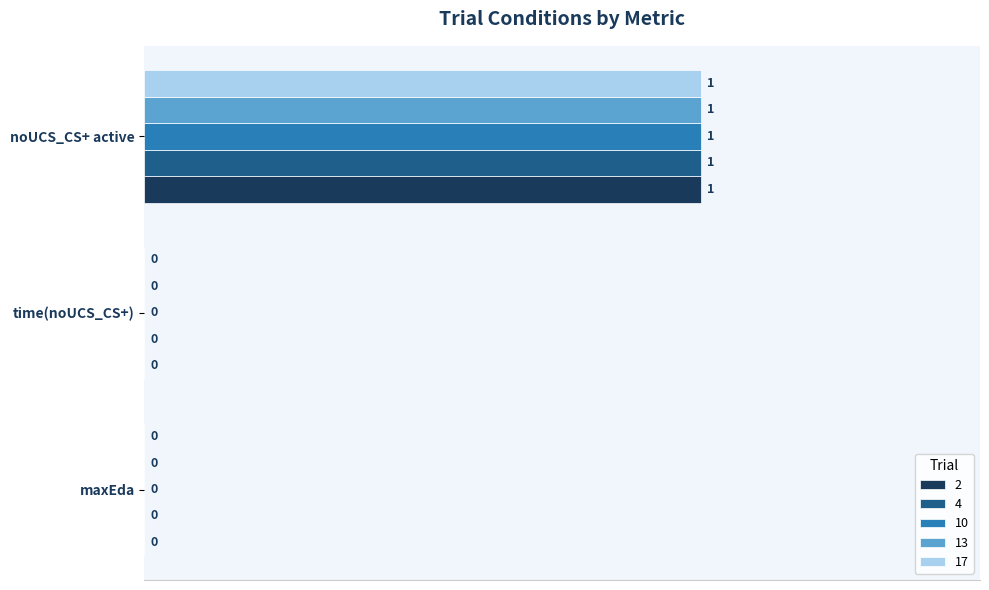

Is it true that 13 equals 1 at noUCS_CS+ active?

True